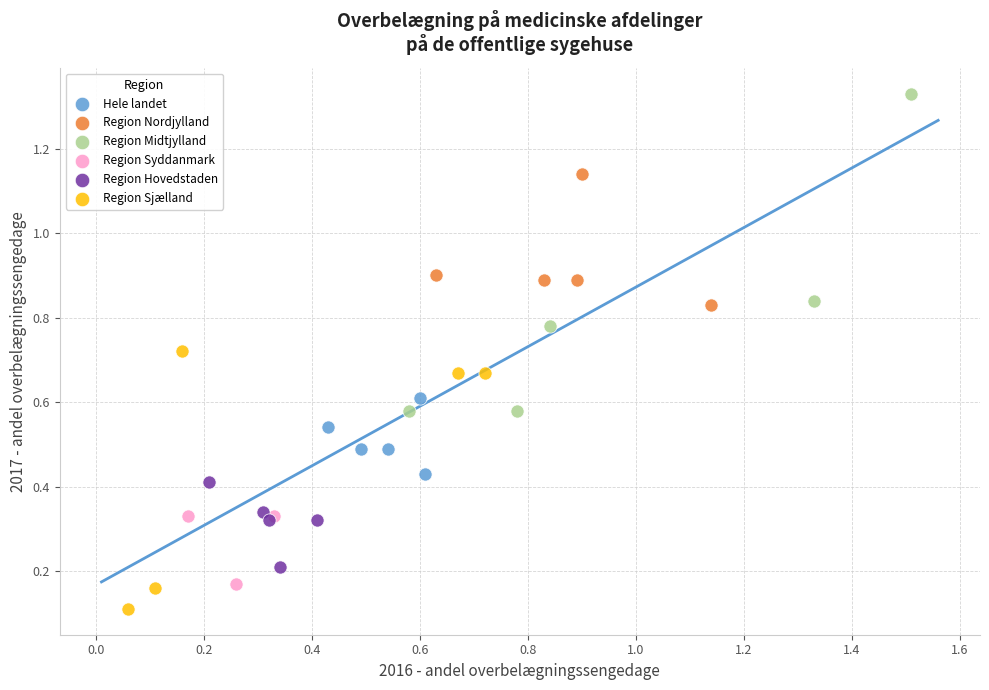

Which series contains the lowest Y value?

Region Sjælland